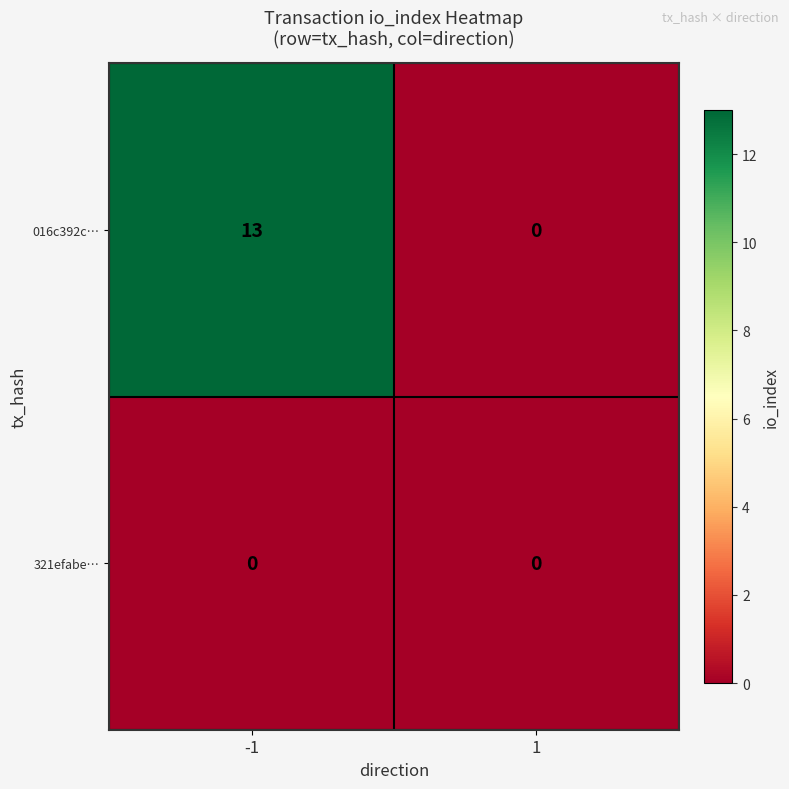

What is the greatest value displayed?

13